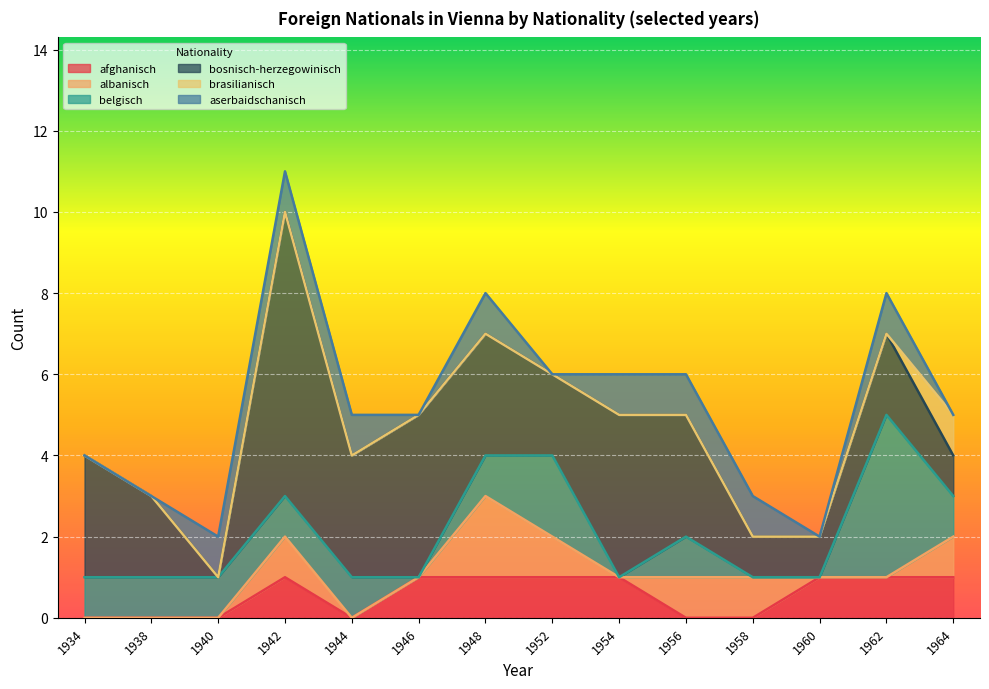

The brasilianisch series shows 0 at 1940. True or false?

True